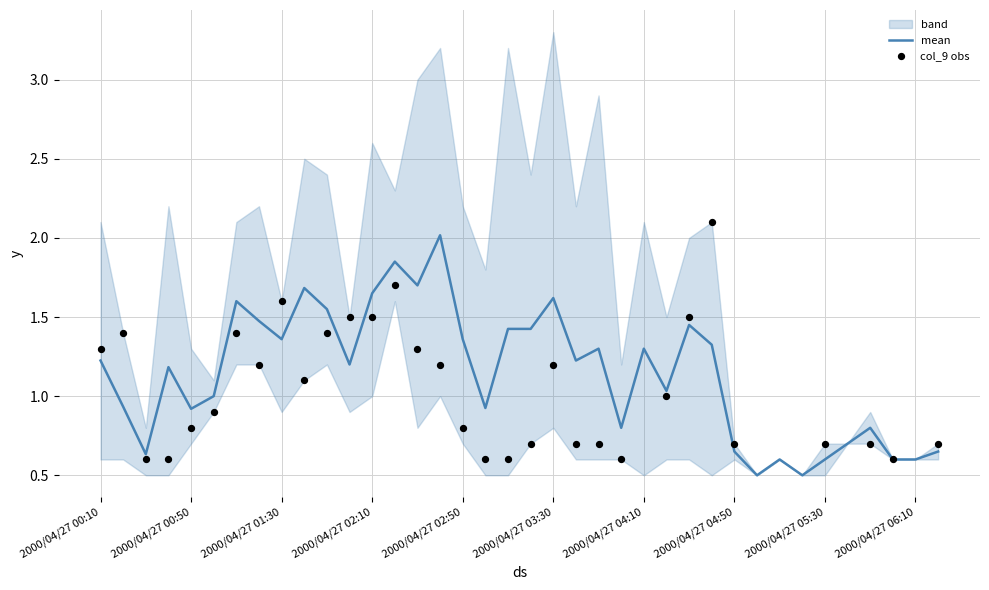

What is the change in value from 4 to 9?

+0.1